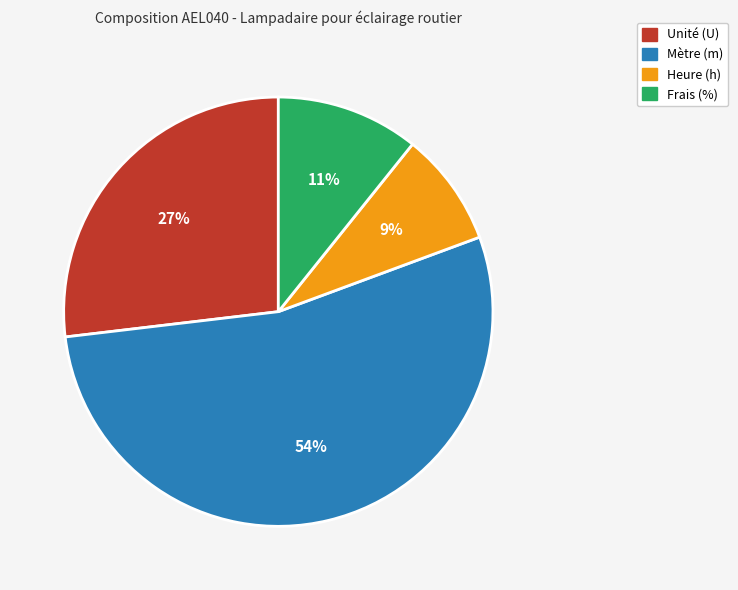

To the nearest percent, what is the average slice percentage?

25%